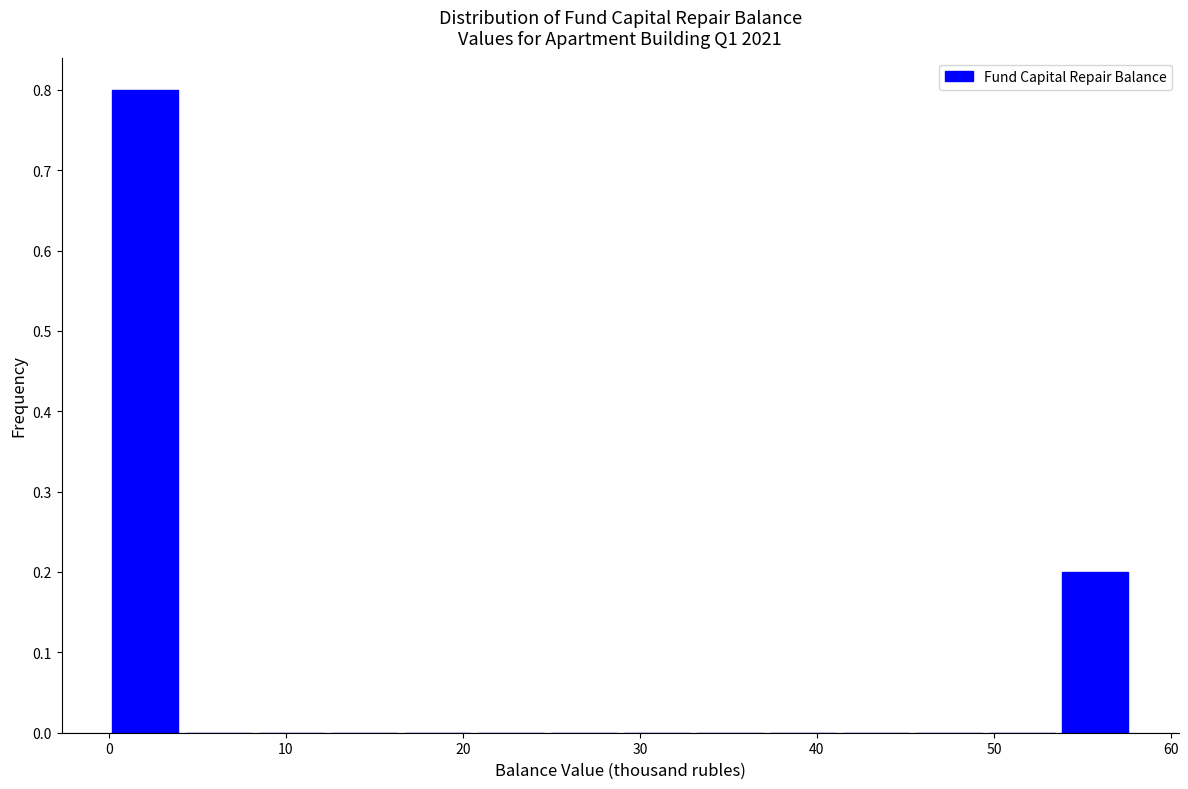

How tall is the bar that spans 54 to 58 on the x-axis? Neither the bar edges nor the heights are printed on the chart, so give them approximately, as read against the axes.

0.2